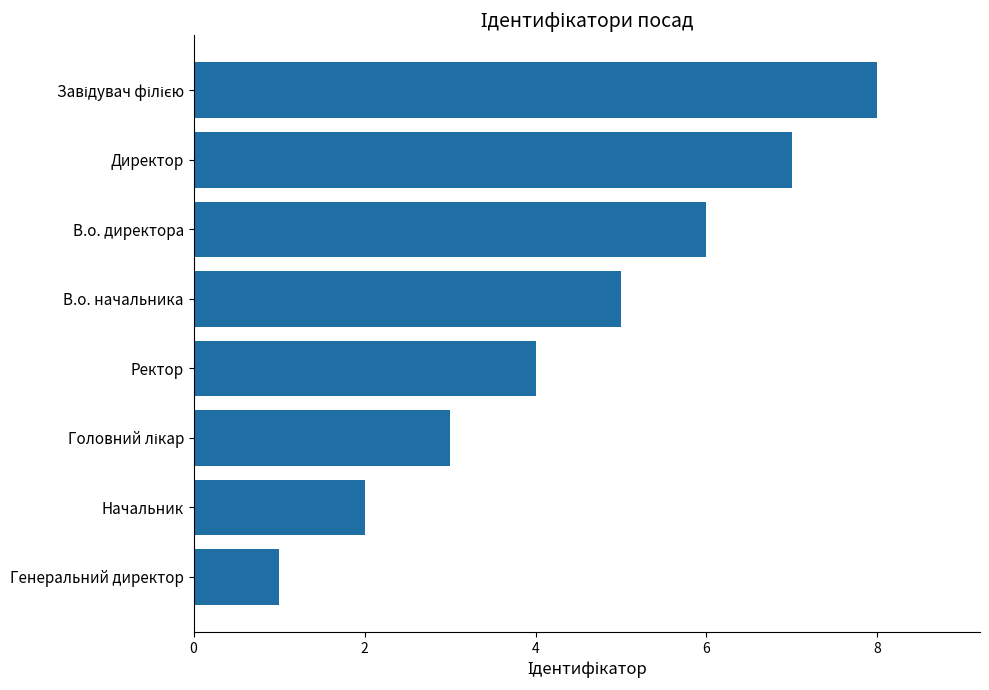

Which category has the lowest value across all series?

Генеральний директор